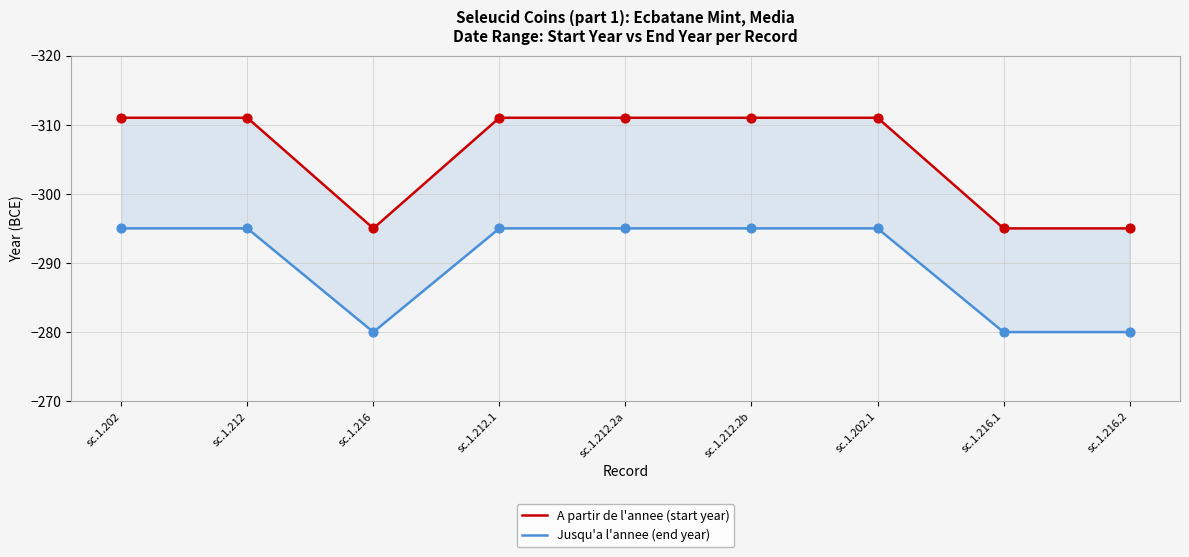

What are all the series names shown in the legend?

A partir de l'annee (start year), Jusqu'a l'annee (end year)